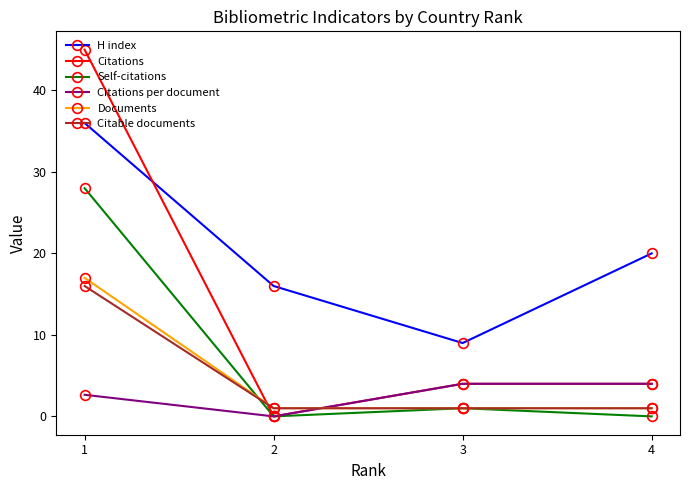

The value of Citable documents at 2 is 1.0. True or false?

True